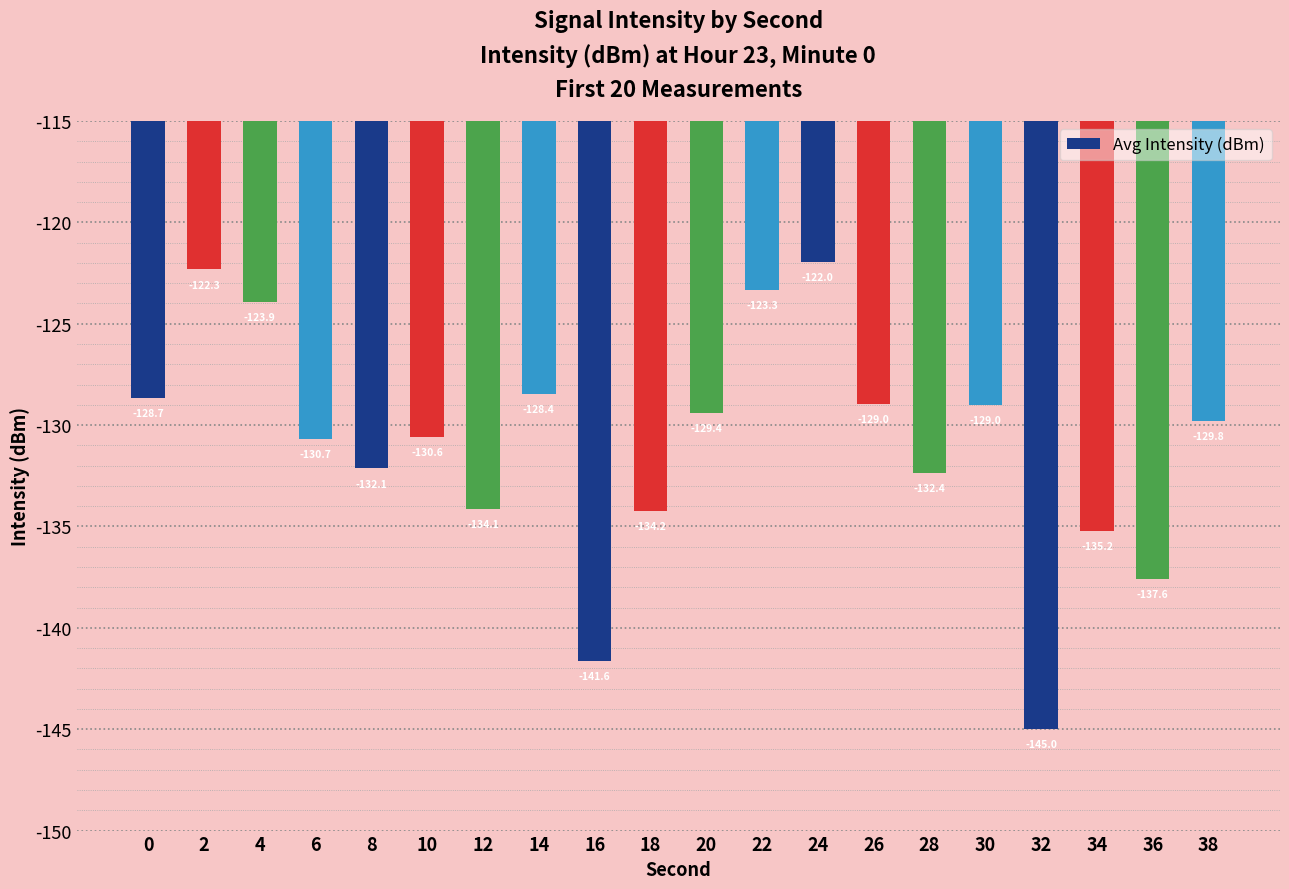

Count the number of values greater than -129.

7